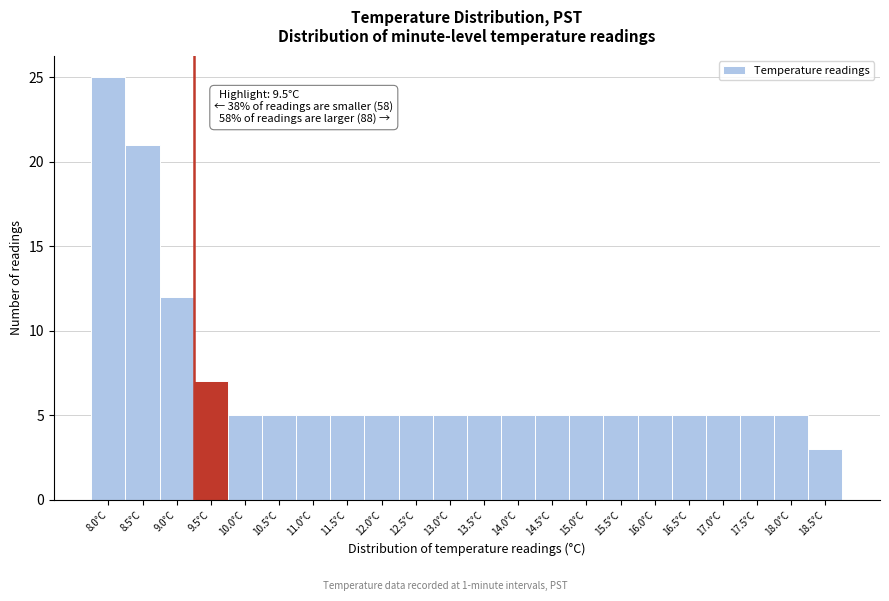

Reading left to right, list all the values displayed in this chart.

25	21	12	7	5	5	5	5	5	5	5	5	5	5	5	5	5	5	5	5	5	3